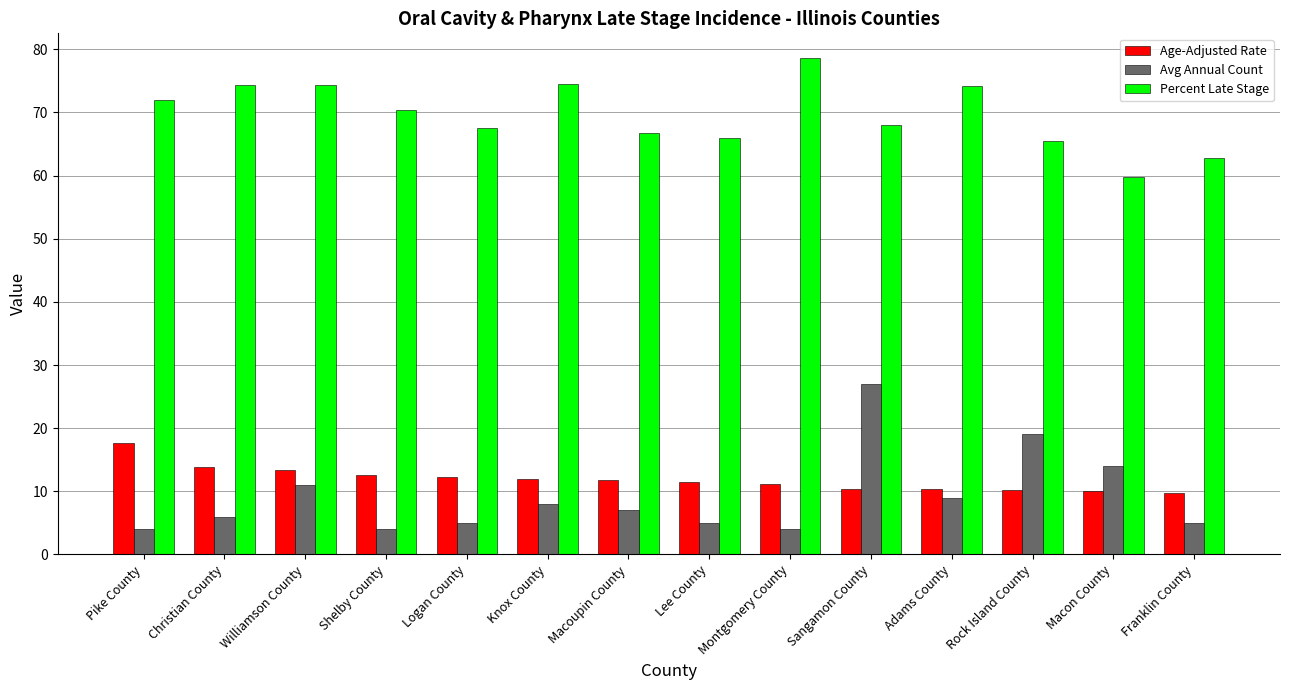

What is the difference between the highest and lowest values at Montgomery County?

74.6